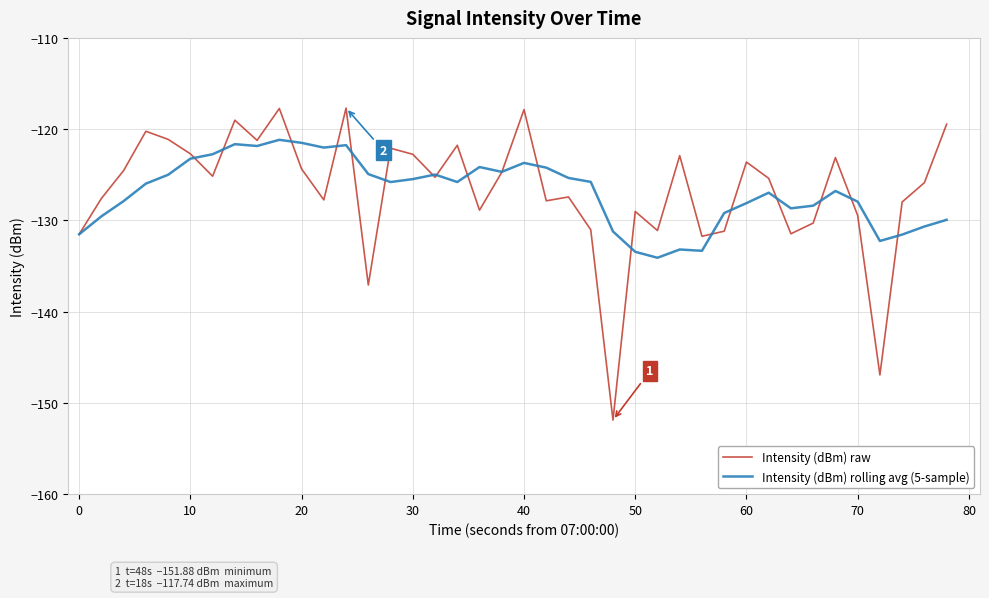

What is the highest value of the Intensity (dBm) raw series?

-117.7